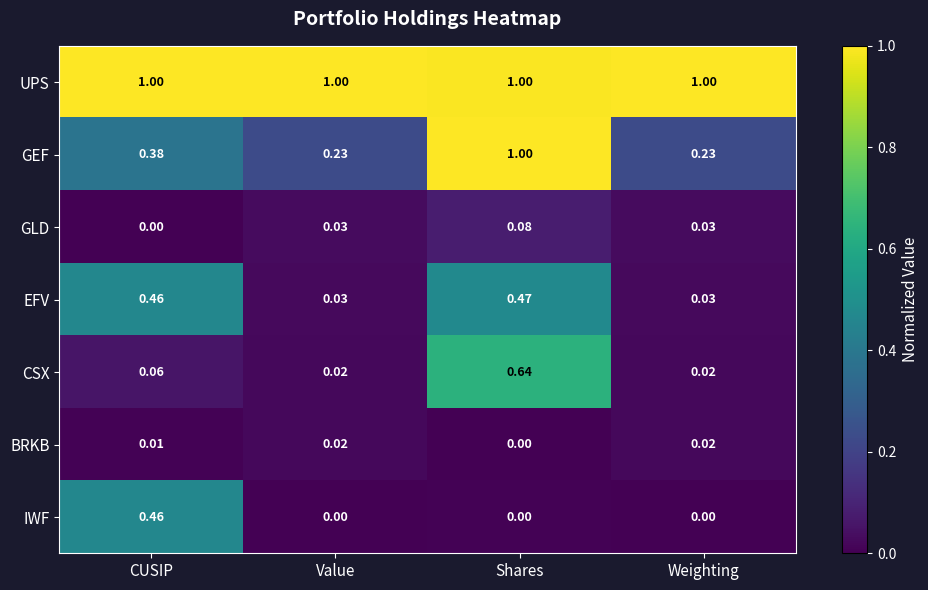

At which category is the sum across all series the highest?

Shares